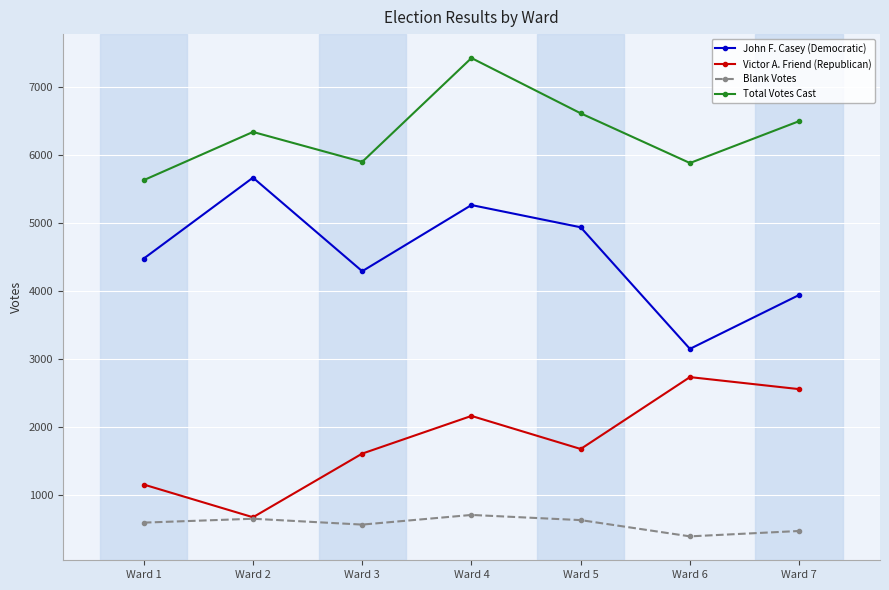

What is the maximum value for Blank Votes?

706